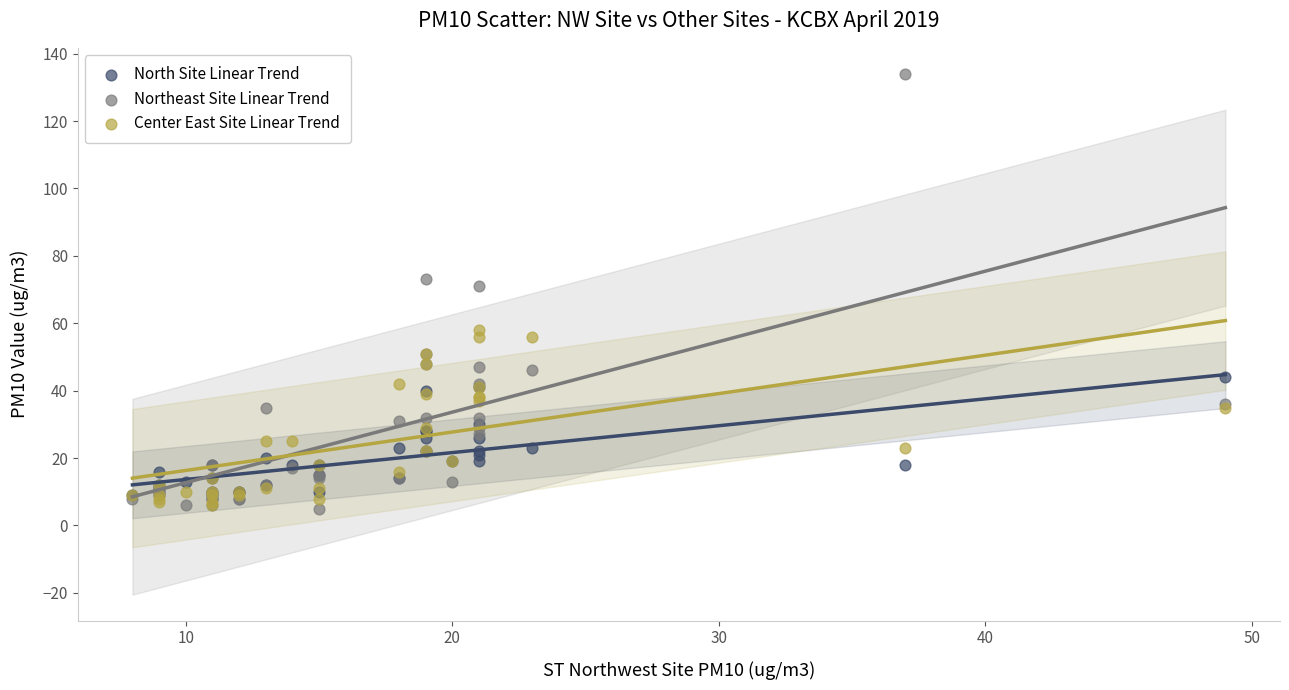

Which series contains the highest Y value?

Northeast Site Linear Trend